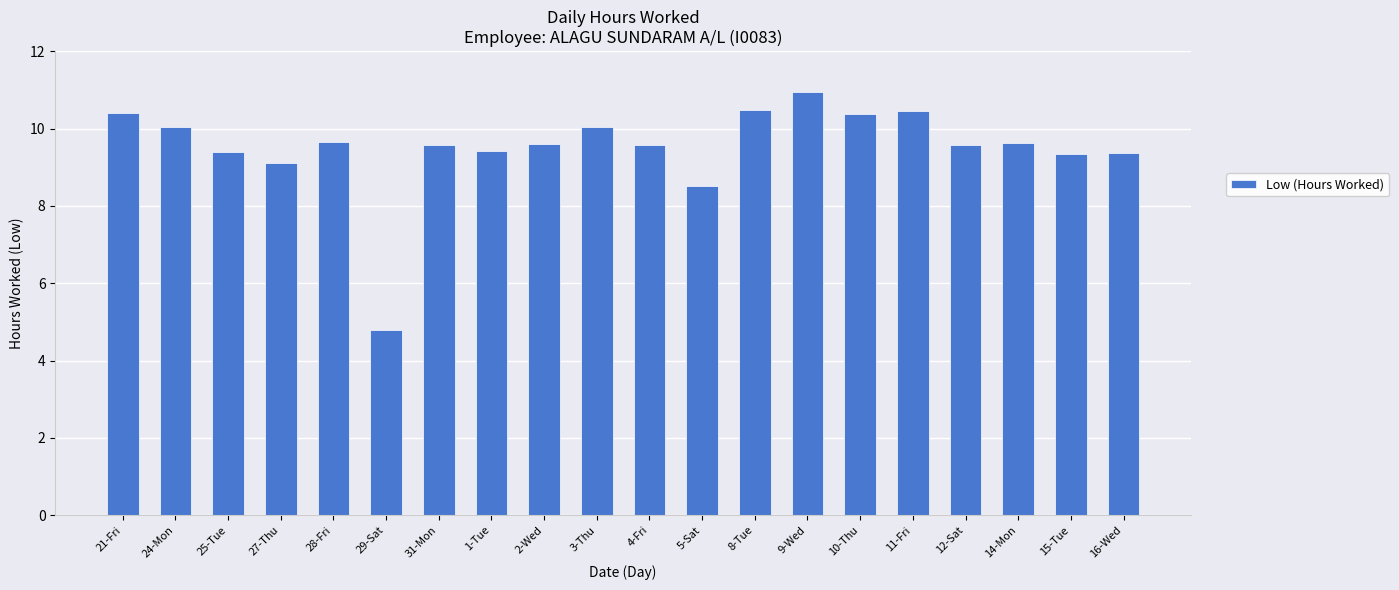

Count the number of categories in the chart.

20